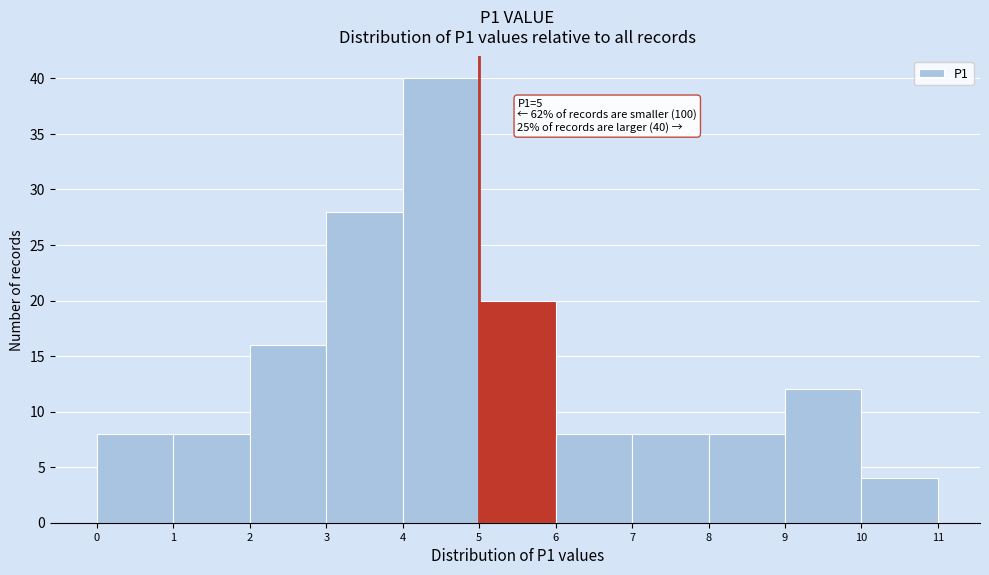

Which range on the x-axis has the tallest bar?

4 to 5